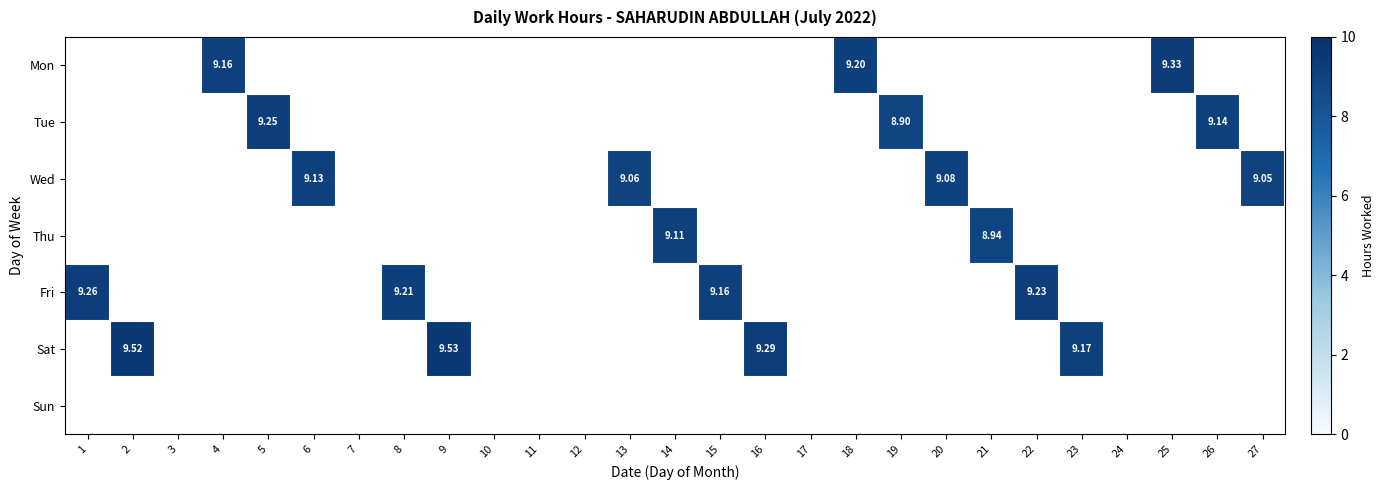

Which category has the highest value across all series?

9